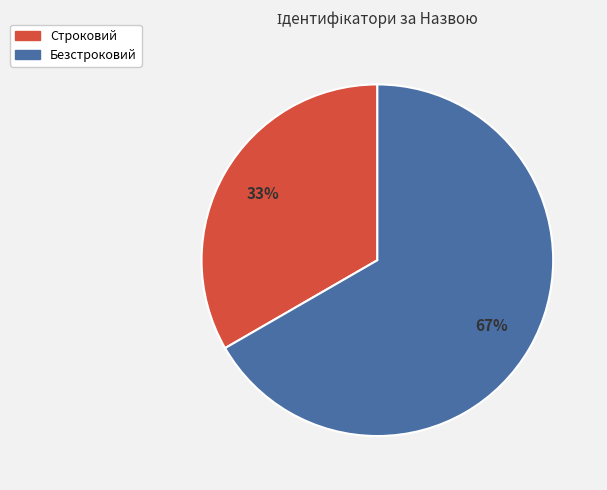

Is there any slice that represents more than half of the pie?

Yes